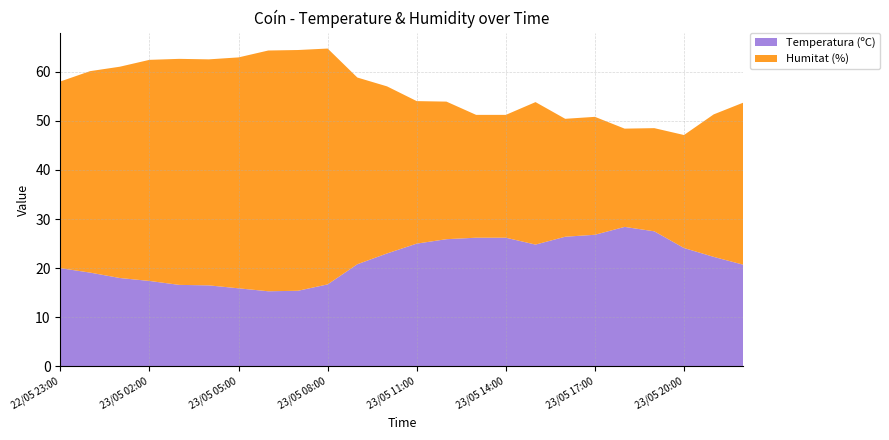

Reading left to right, what are all the values shown in this chart?

Temperatura (ºC): 20.0	19.1	18.0	17.4	16.6	16.5	15.9	15.3	15.4	16.7	20.8	23.0	25.0	25.9	26.2	26.2	24.8	26.4	26.8	28.4	27.5	24.1	22.3	20.7
Humitat (%): 38.0	41.0	43.0	45.0	46.0	46.0	47.0	49.0	49.0	48.0	38.0	34.0	29.0	28.0	25.0	25.0	29.0	24.0	24.0	20.0	21.0	23.0	29.0	33.0